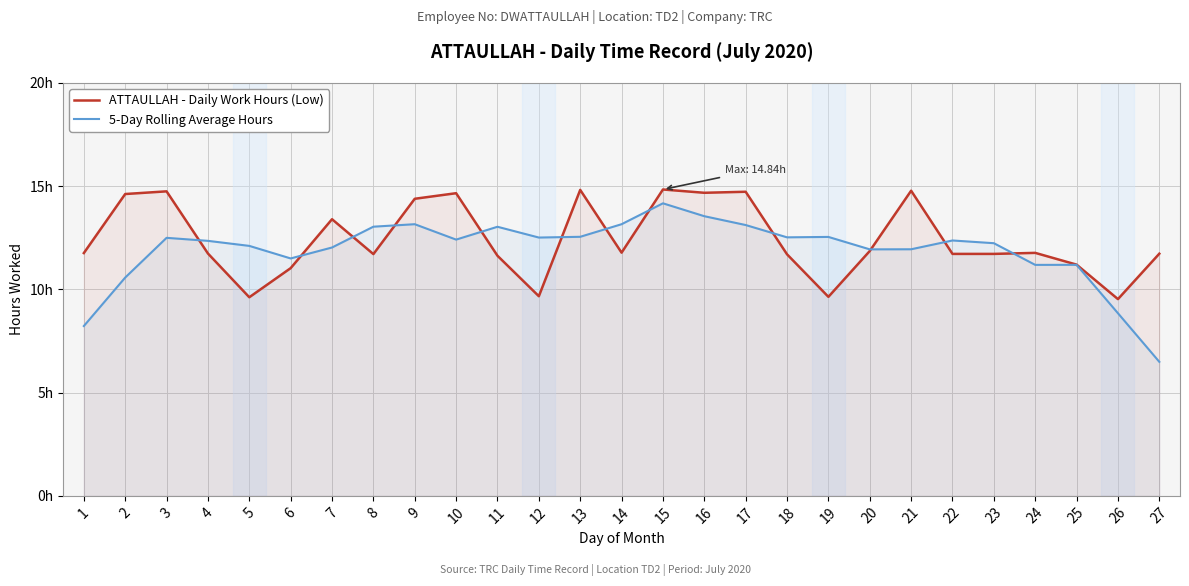

Rank the series by their maximum value, from highest to lowest.

ATTAULLAH - Daily Work Hours (Low), 5-Day Rolling Average Hours